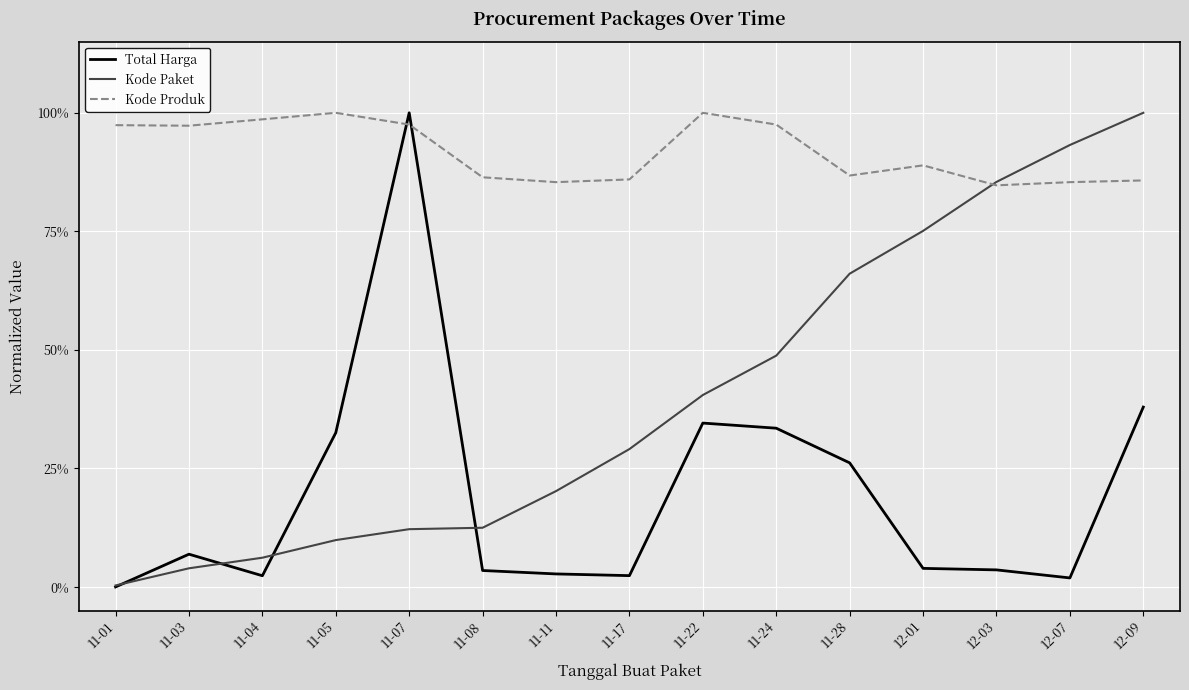

What is the difference between the Kode Paket values at 12-09 and 12-07?

0.1